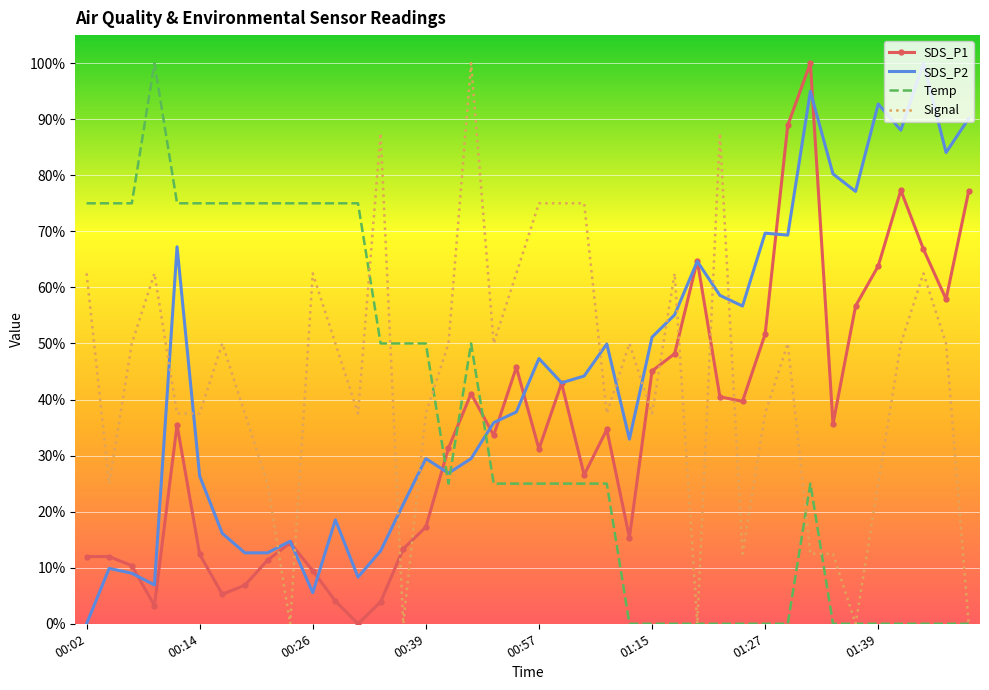

What is the maximum value shown in the chart?

100.0